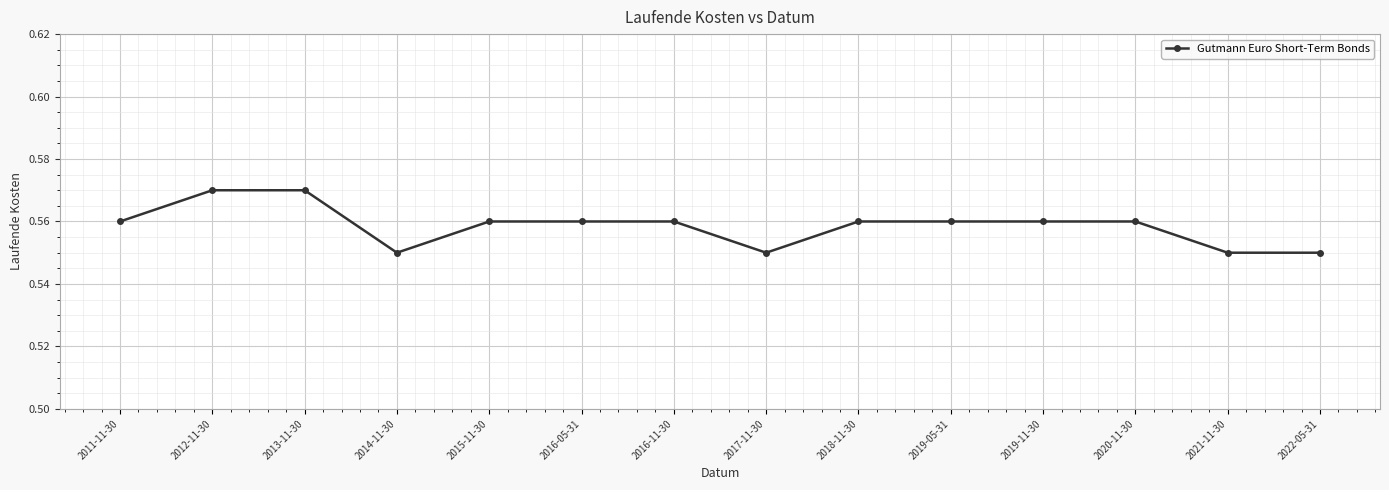

Between 2011-11-30 and 2012-11-30, which is larger?

2012-11-30